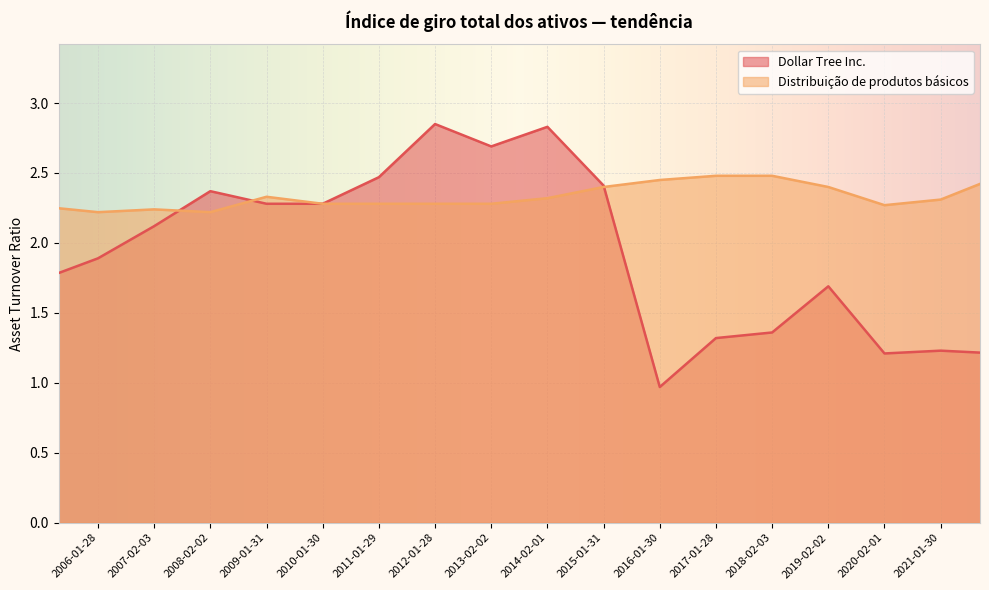

How many lines are shown in the chart?

2